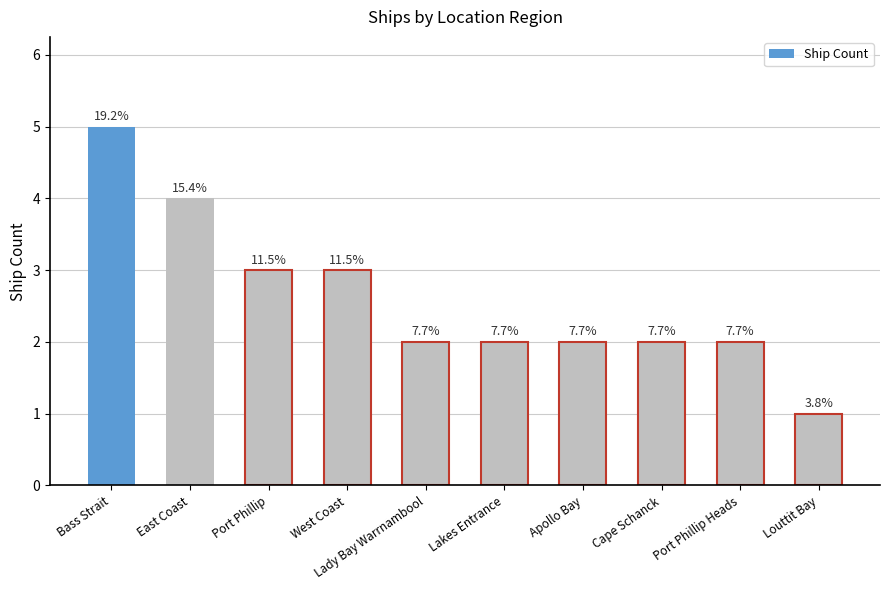

How many bars are there in total?

10